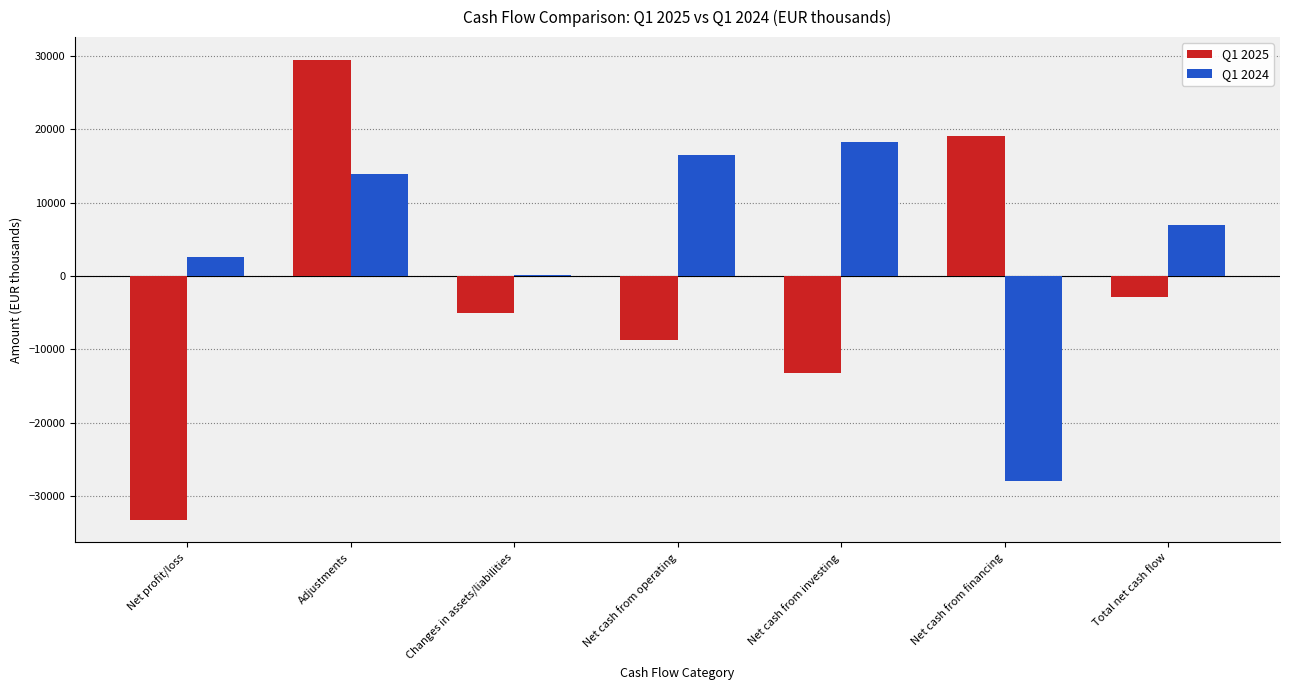

The Q1 2024 series shows 22911 at Adjustments. True or false?

False